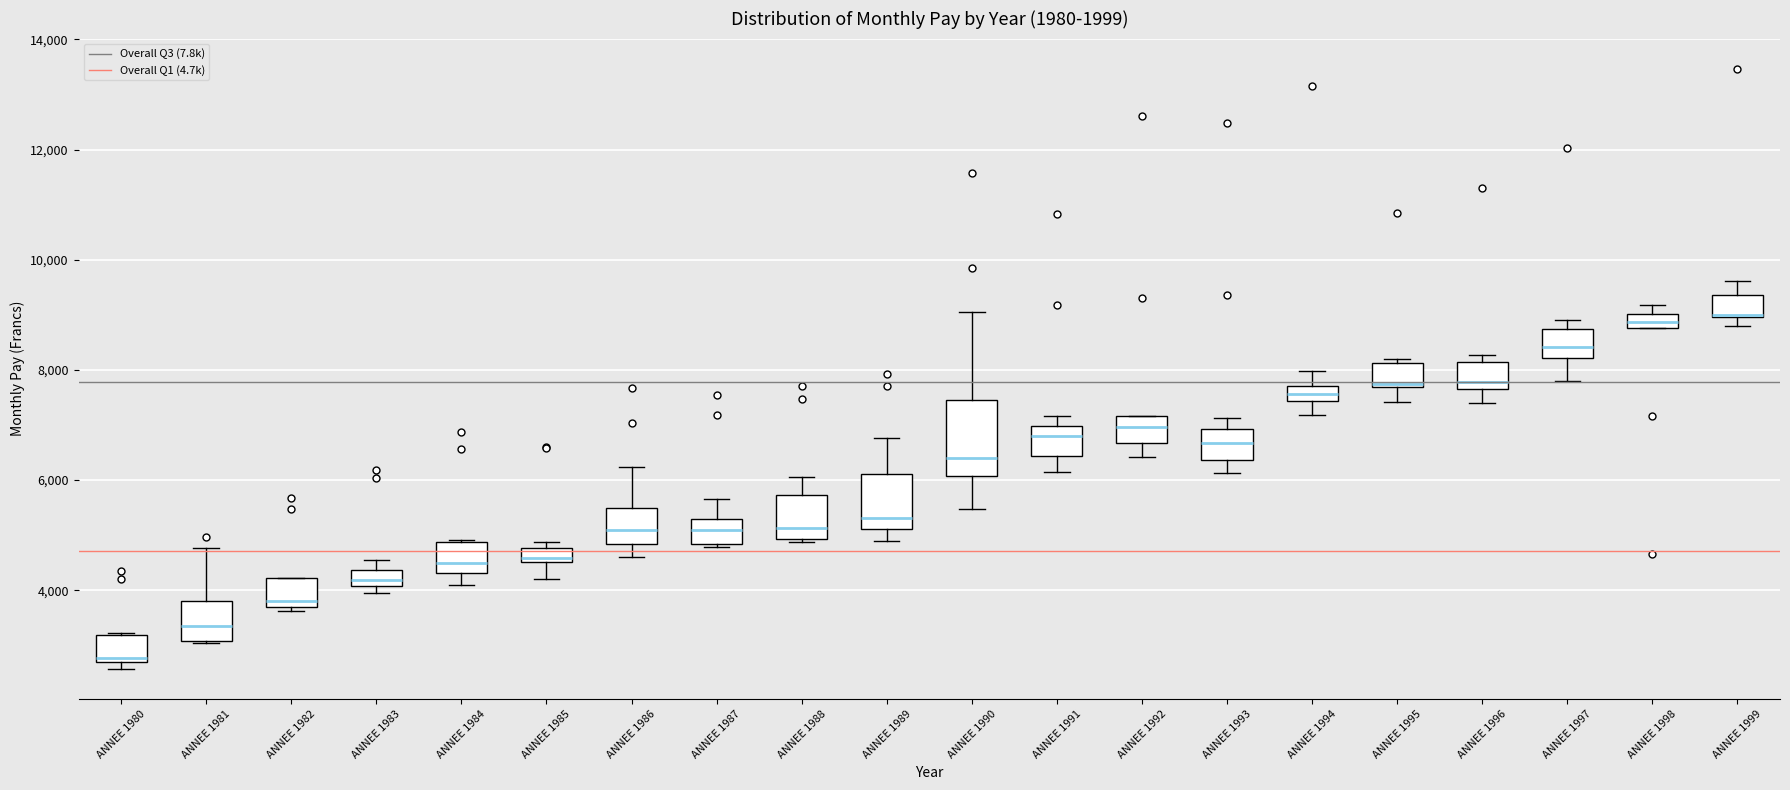

Where does the median line of the box for ANNEE 1982 sit on the y-axis? The values are not printed on the chart, so give them approximately, as read against the axis.

3800